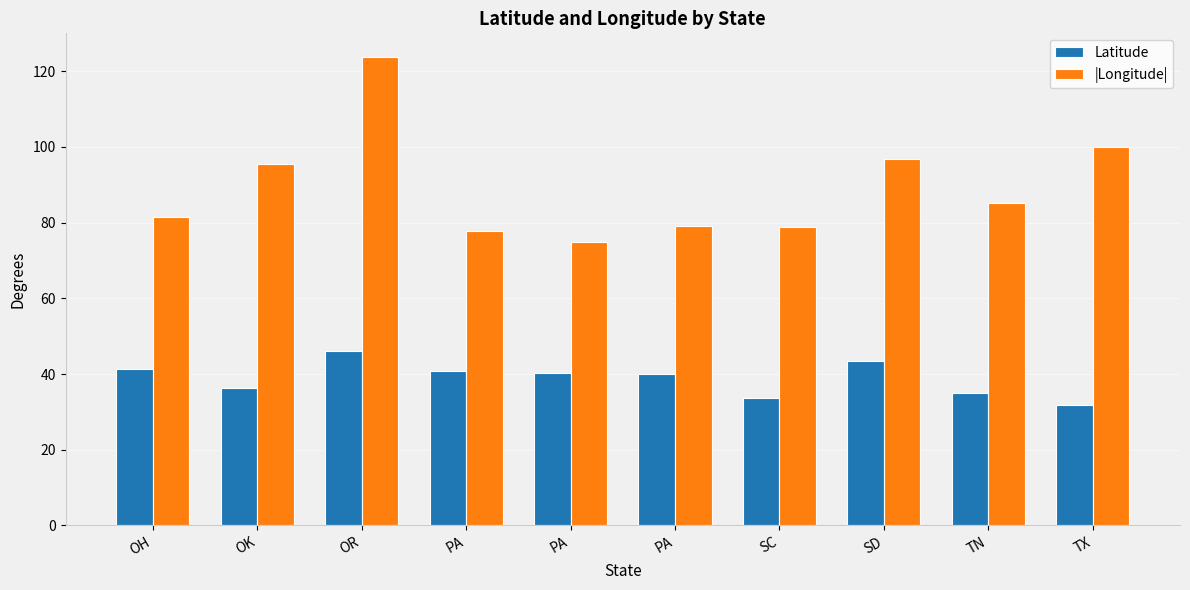

Is it true that |Longitude| equals 33.4 at TX?

False